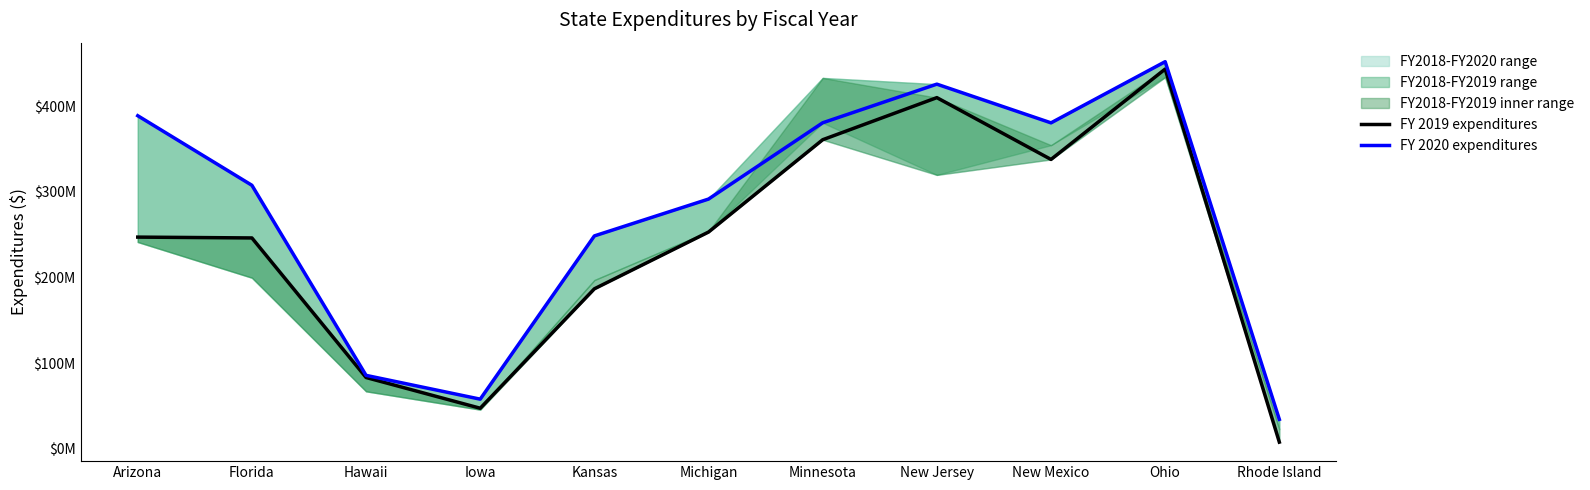

Rank the series by their average value, from highest to lowest.

FY 2020 expenditures, FY 2019 expenditures